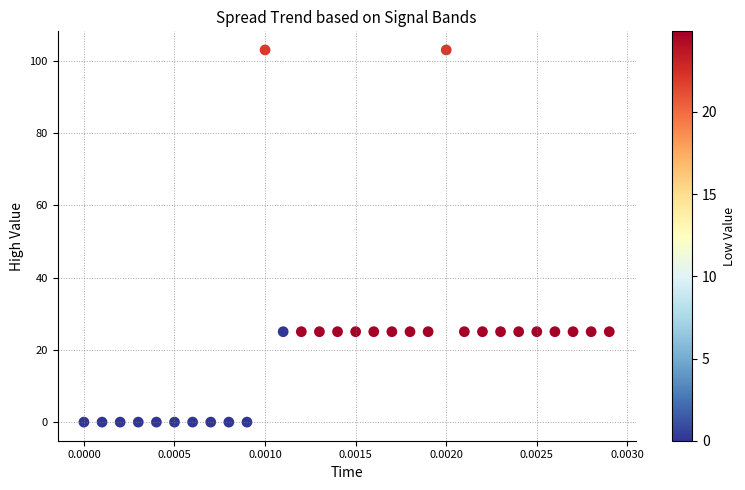

What is the range of Y values (max minus min)?

102.9